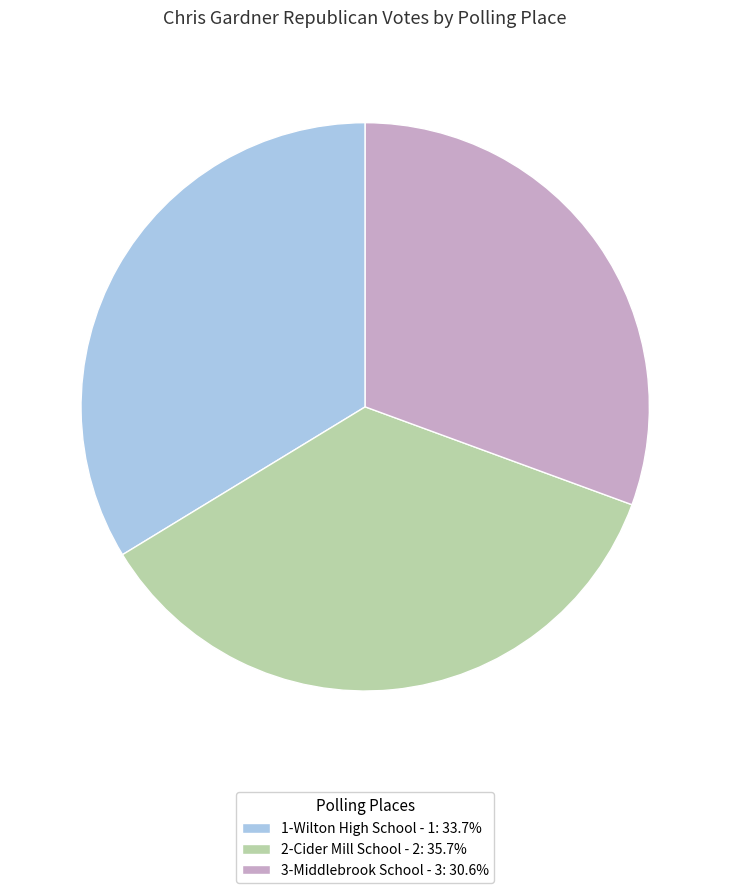

Do 3-Middlebrook School - 3: 30.6% and 1-Wilton High School - 1: 33.7% together represent more than half of the pie?

Yes